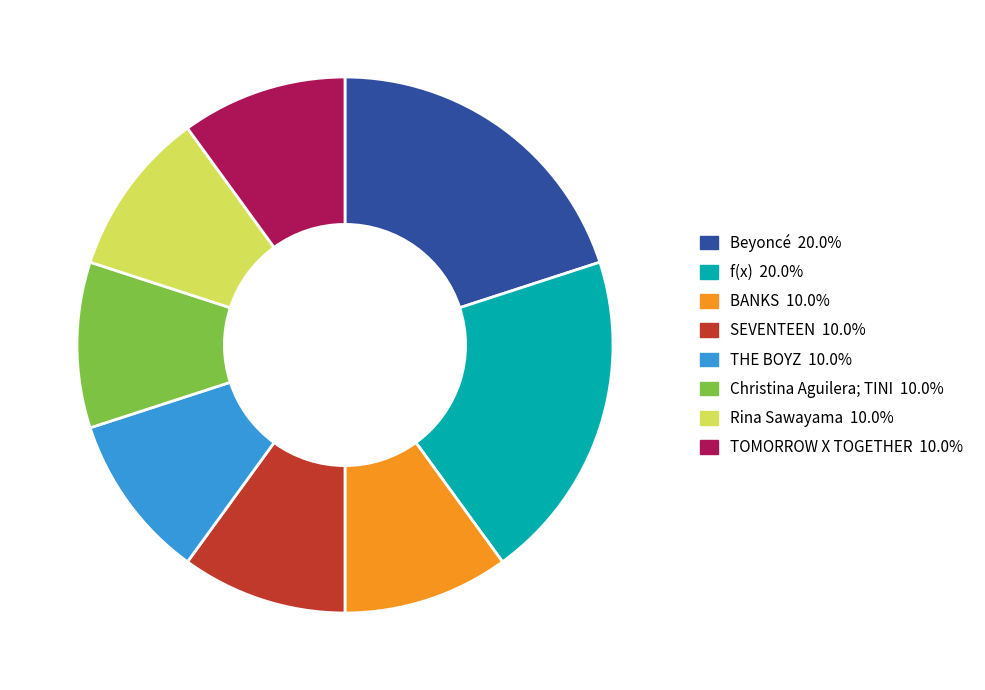

Is there any slice that represents more than half of the pie?

No